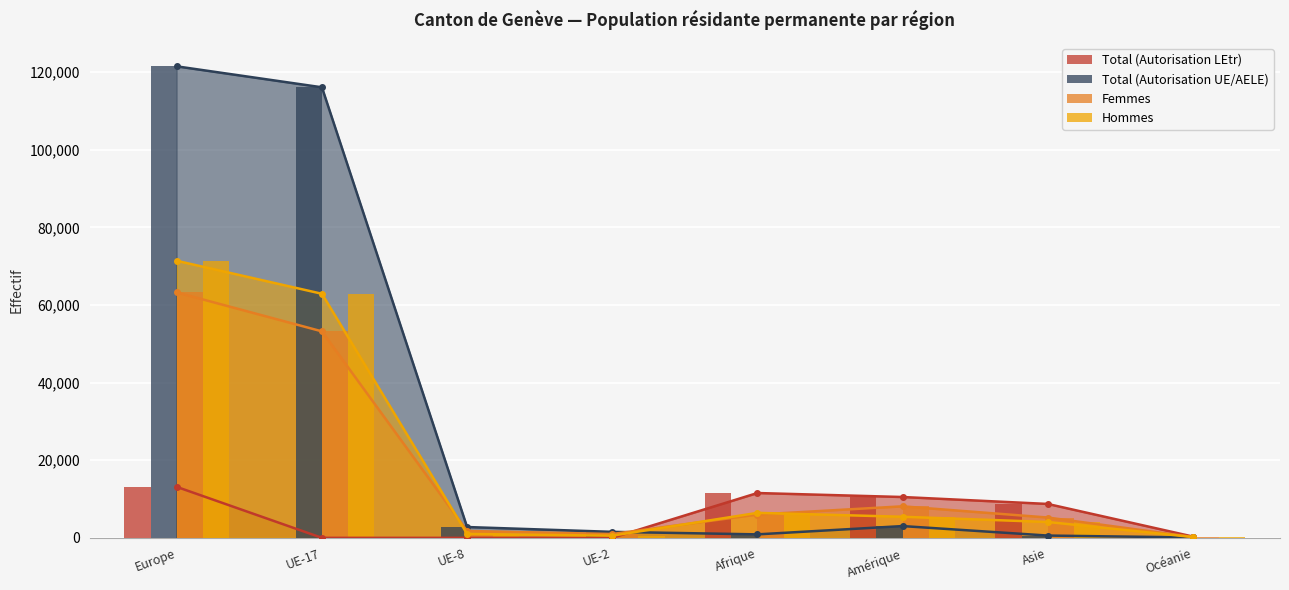

True or false: Total (Autorisation UE/AELE) has a value of 1544 at UE-2.

True